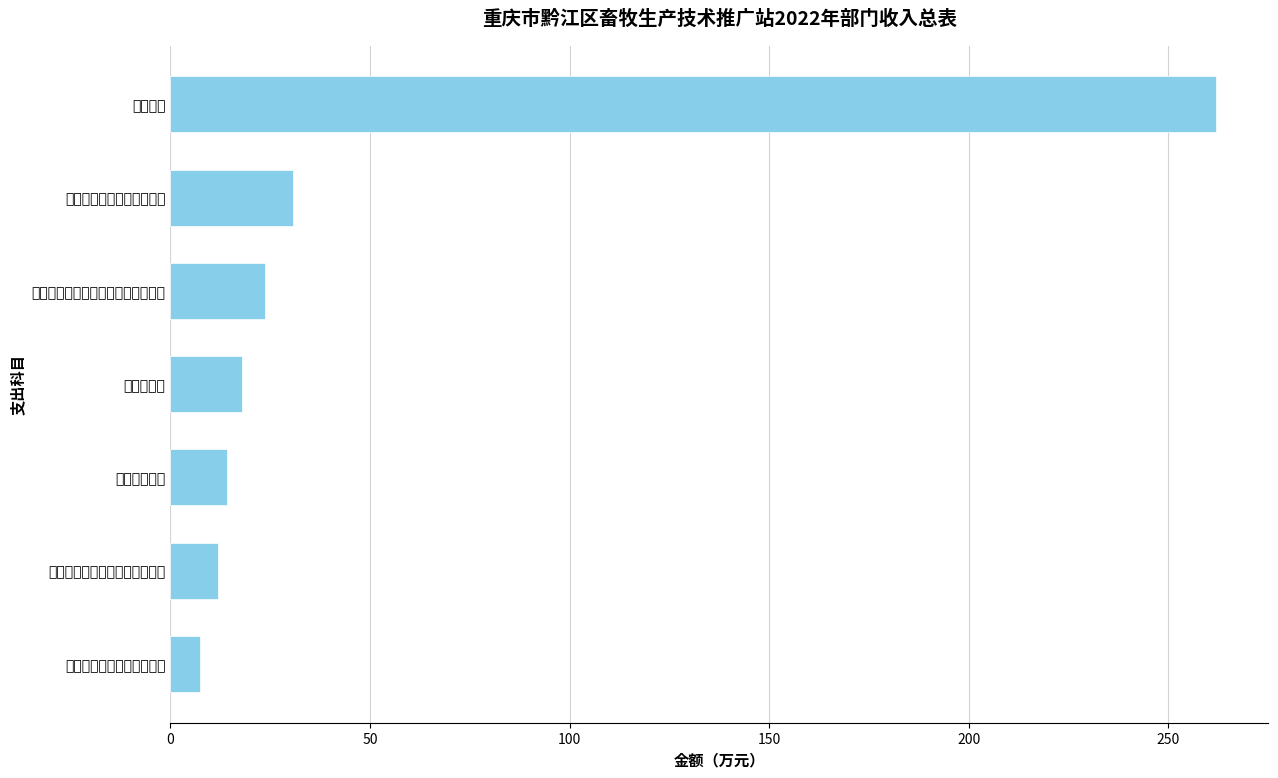

What is the smallest value displayed?

7.5